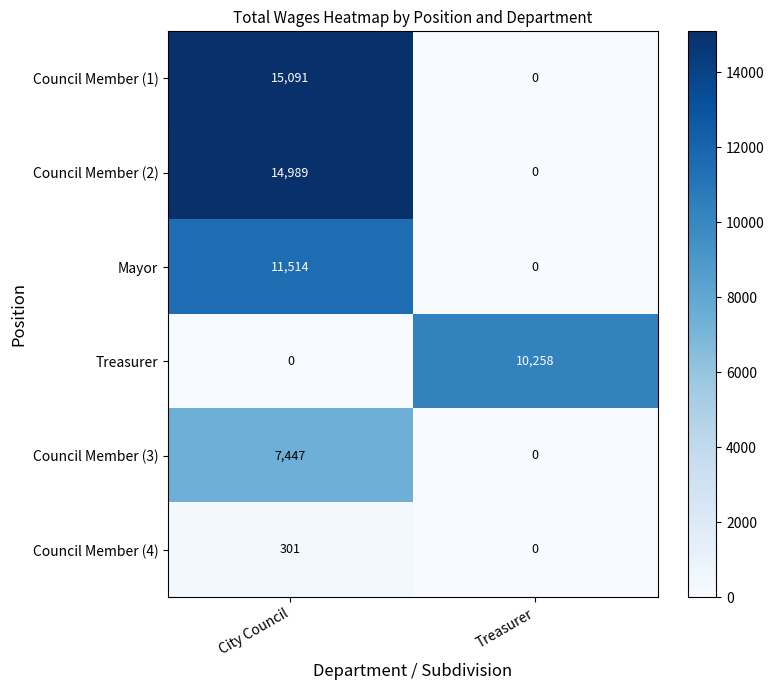

The Council Member (3) series shows 0 at Treasurer. True or false?

True